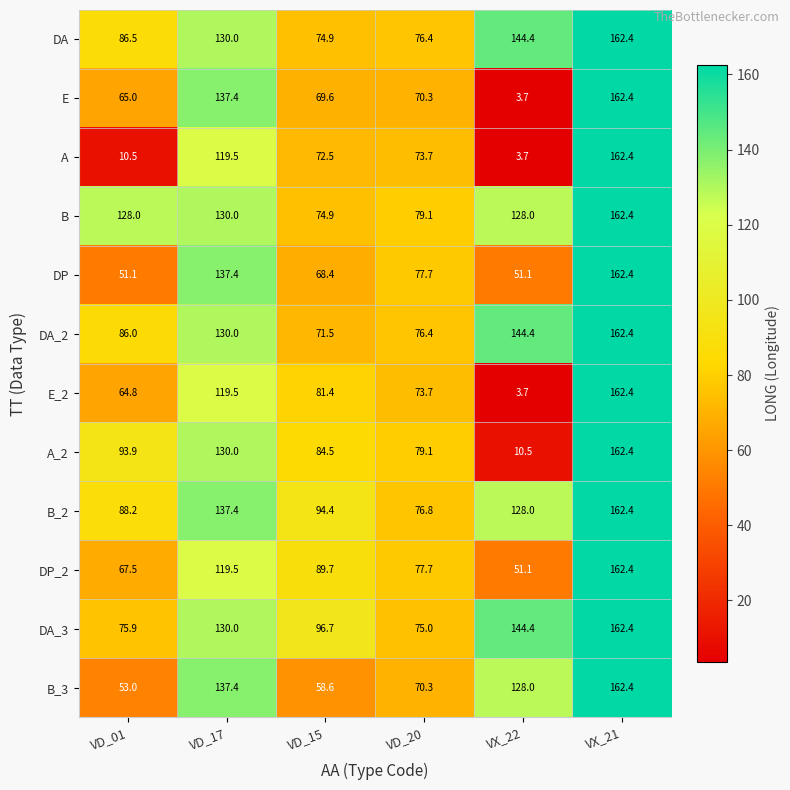

What is the maximum value shown in the chart?

162.4